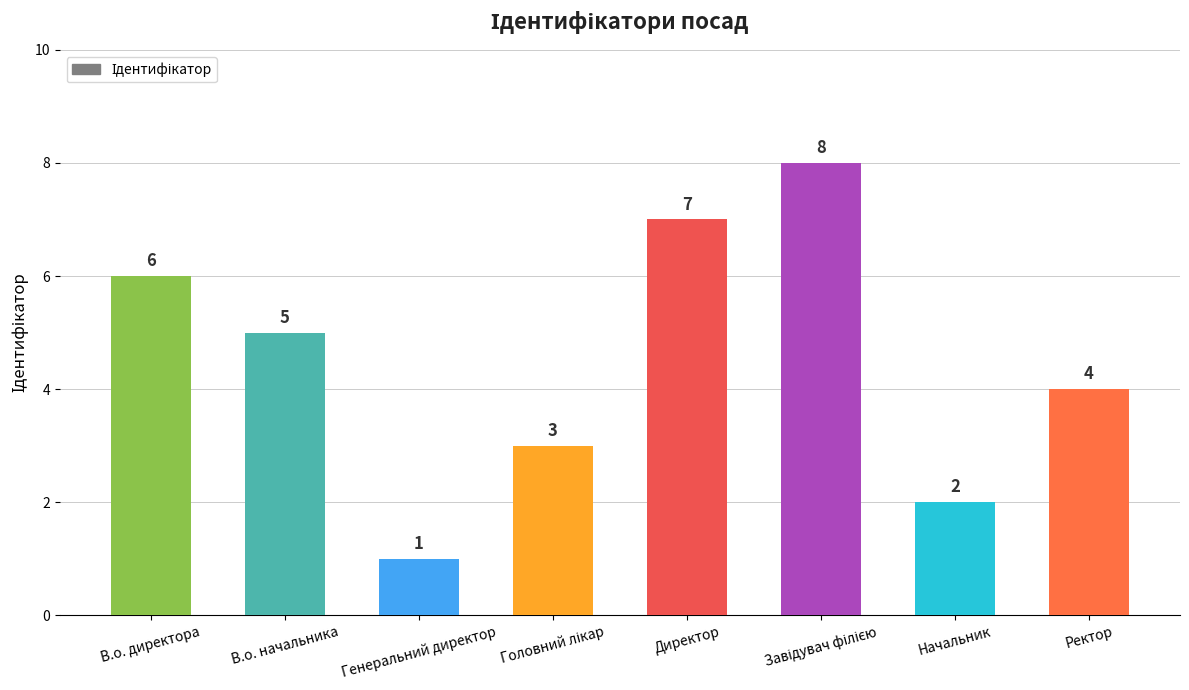

How many series are shown in this chart?

1